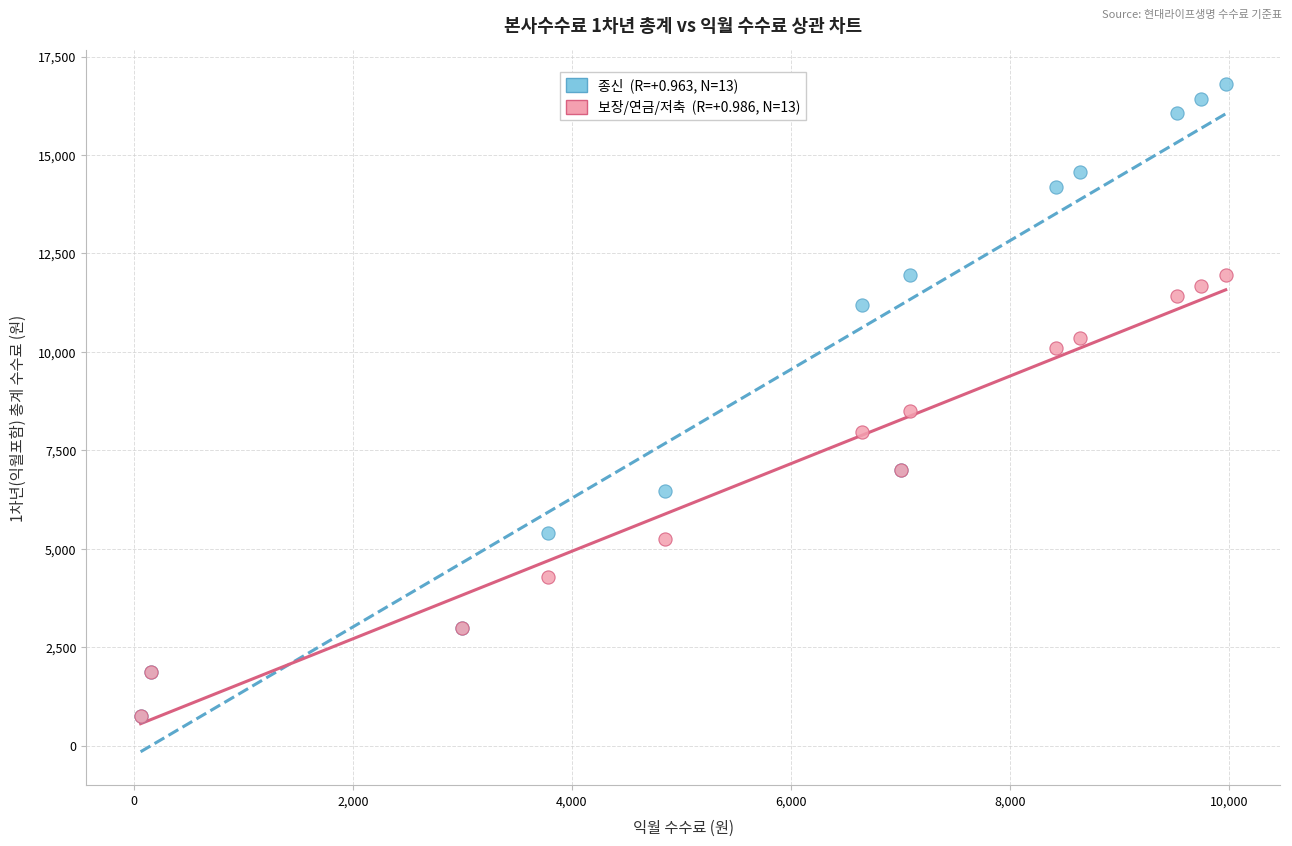

Across all series, what Y value is closest to 8779?

8496.0